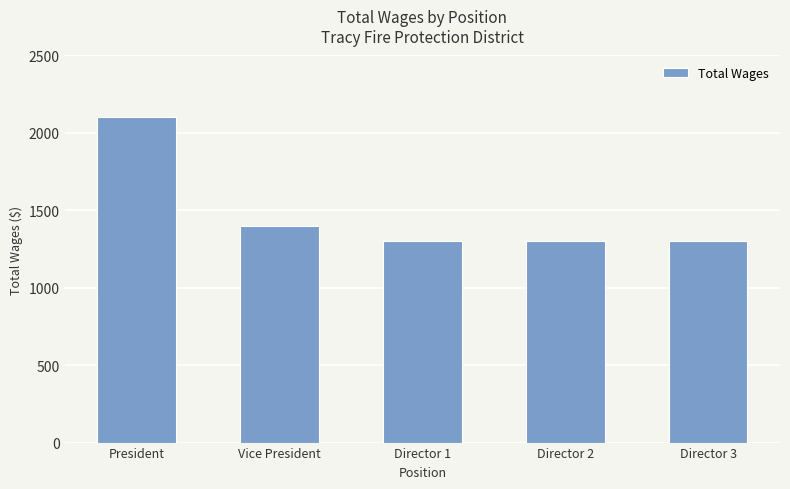

Reading left to right, what are all the values shown in this chart?

2100	1400	1300	1300	1300